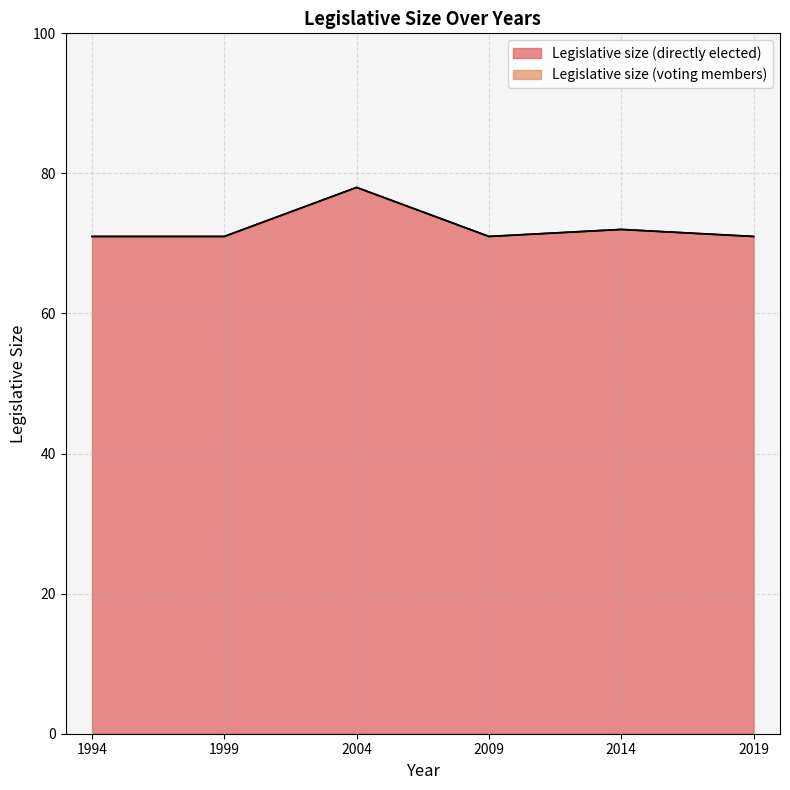

At 2009, list the series in order from largest to smallest.

Legislative size (directly elected), Legislative size (voting members)